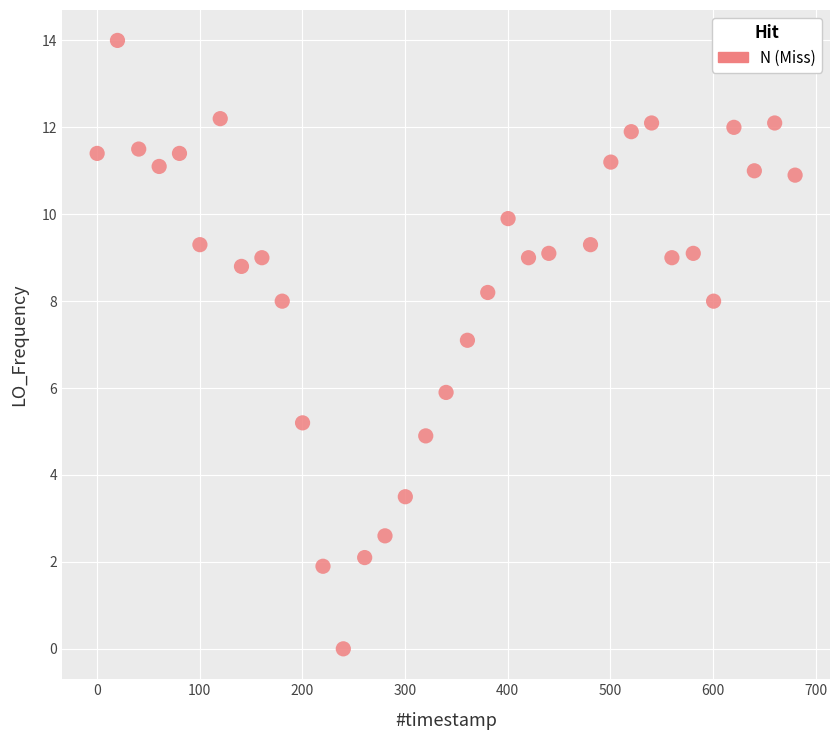

What is the range of X values (max minus min)?

679.9